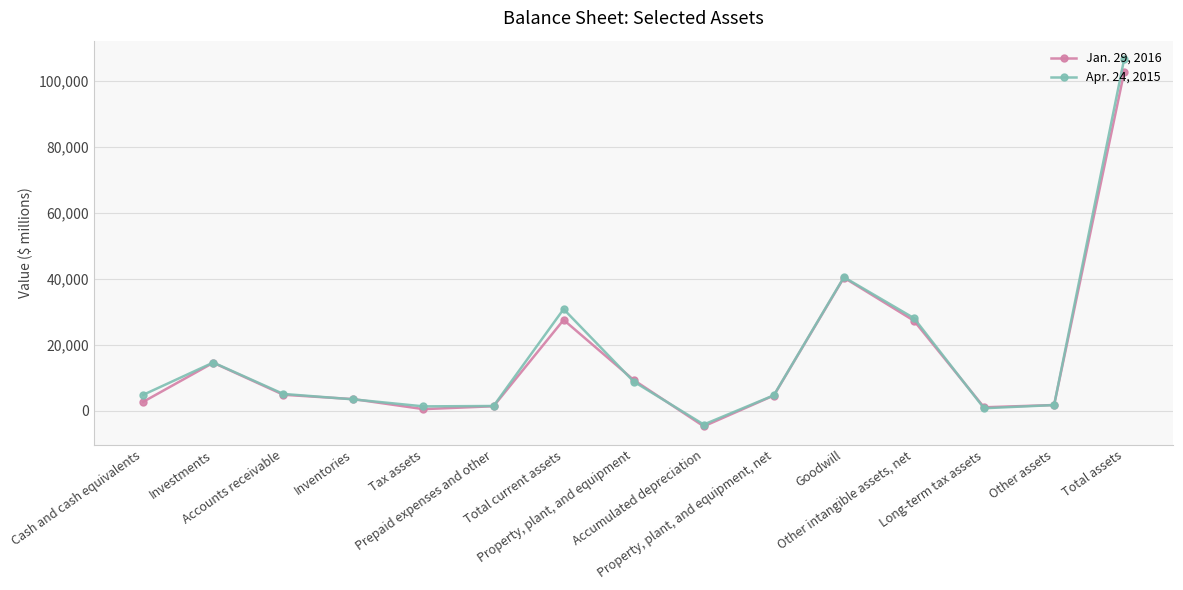

Rank the series by their average value, from highest to lowest.

Apr. 24, 2015, Jan. 29, 2016